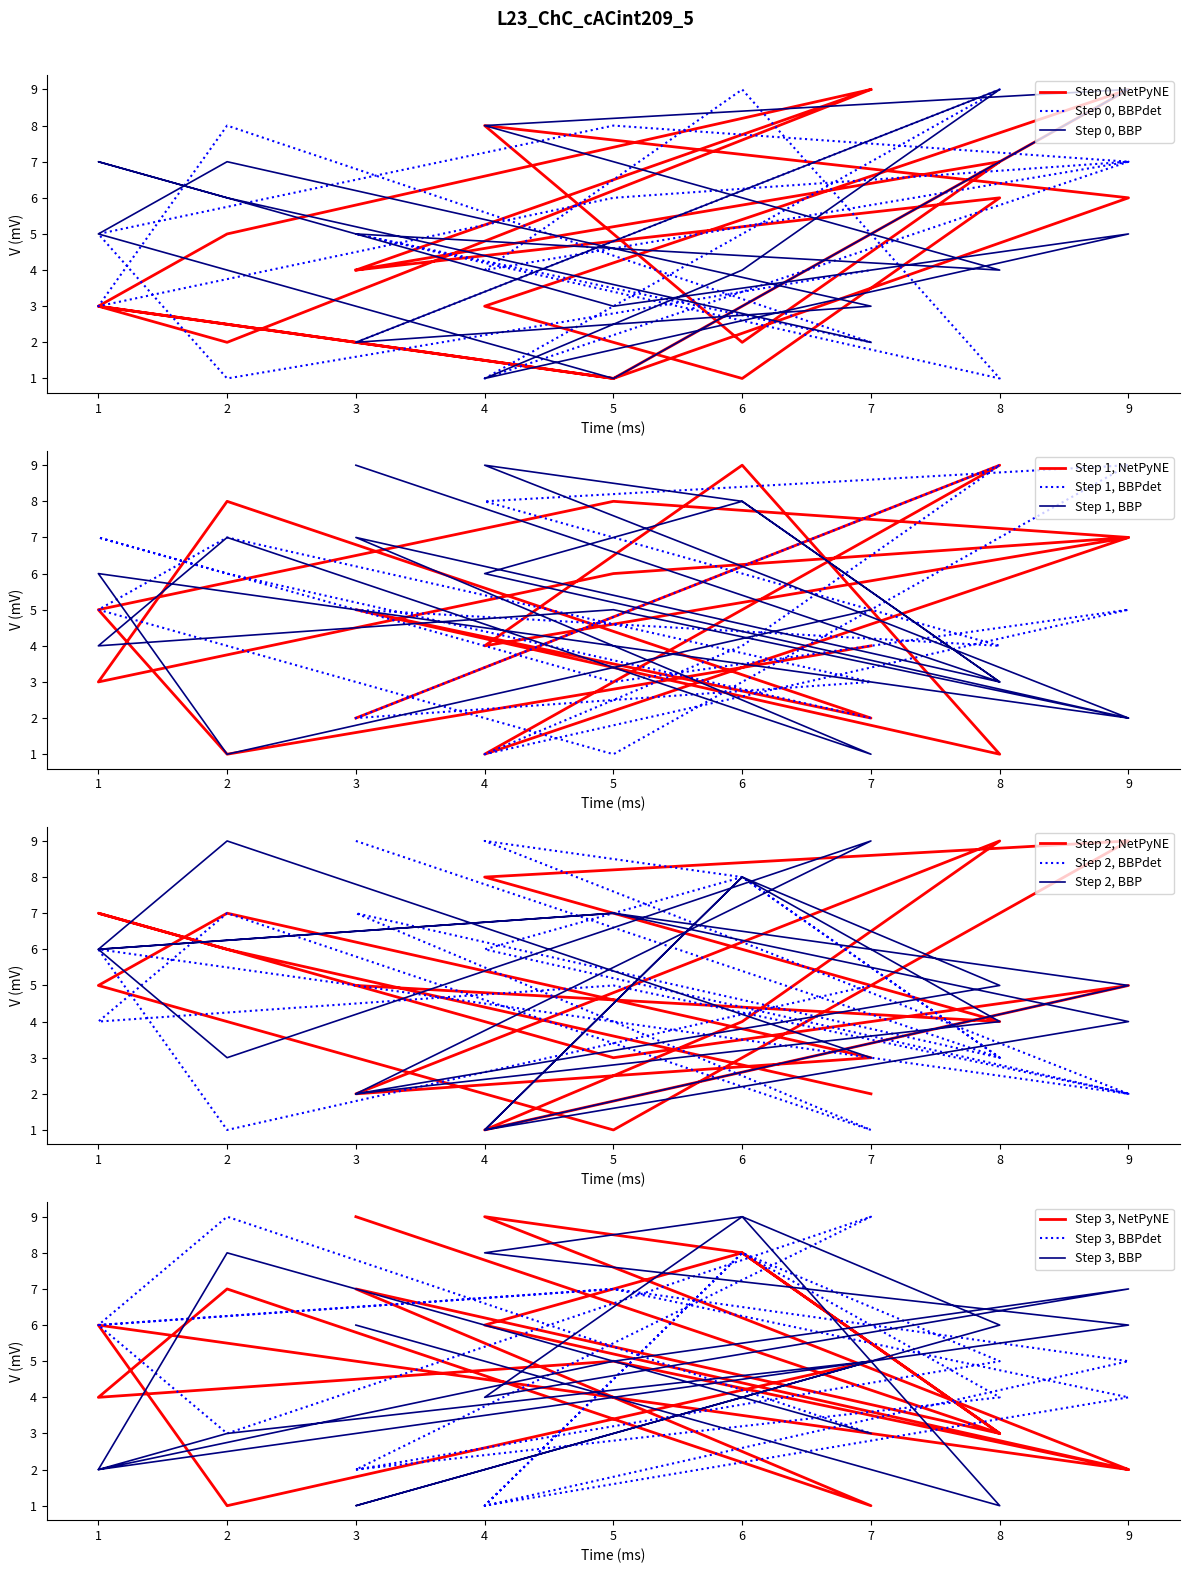

Between 5 and 1, which is larger?

1